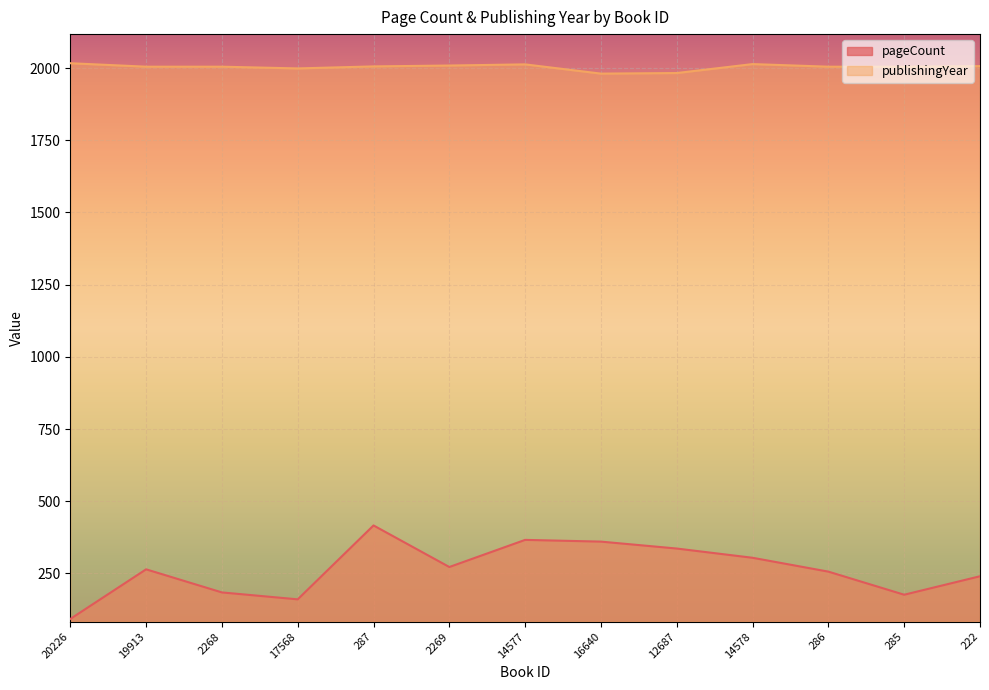

True or false: publishingYear and pageCount intersect in this chart.

False